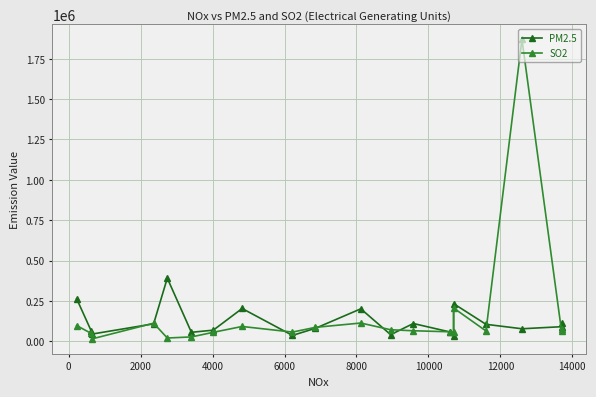

Which series has the largest range (max minus min)?

SO2